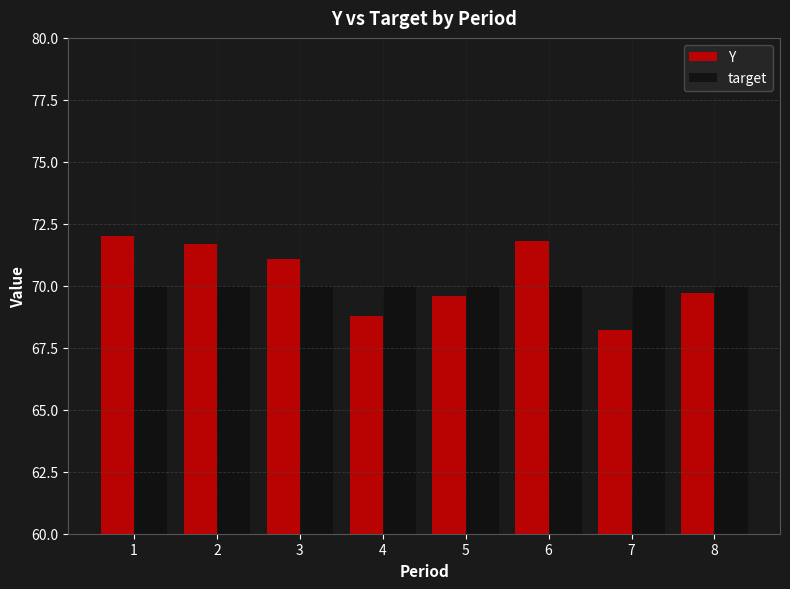

What value does the target series have at 7?

70.0